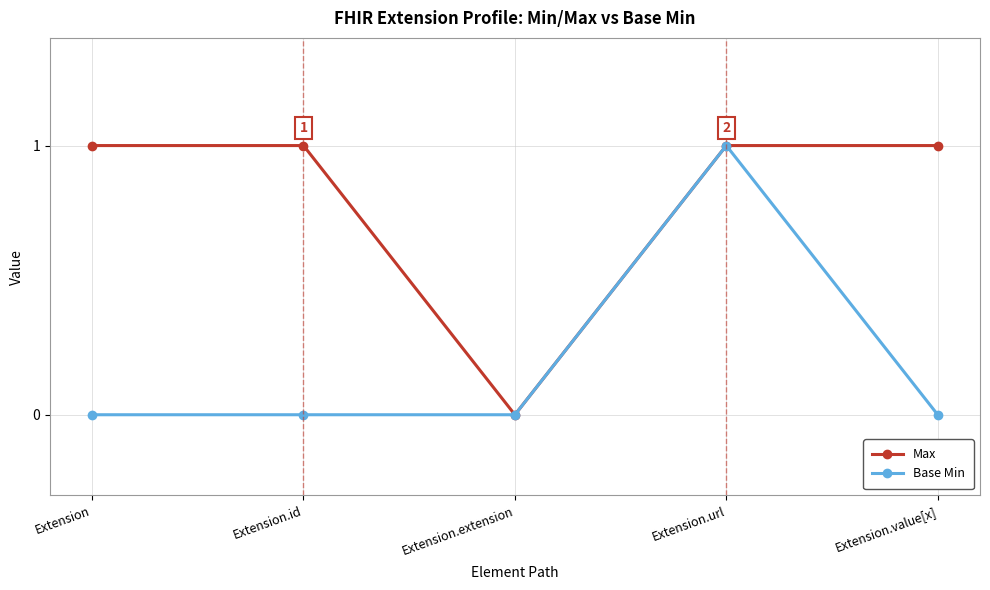

Which series has the largest total across all categories?

Max